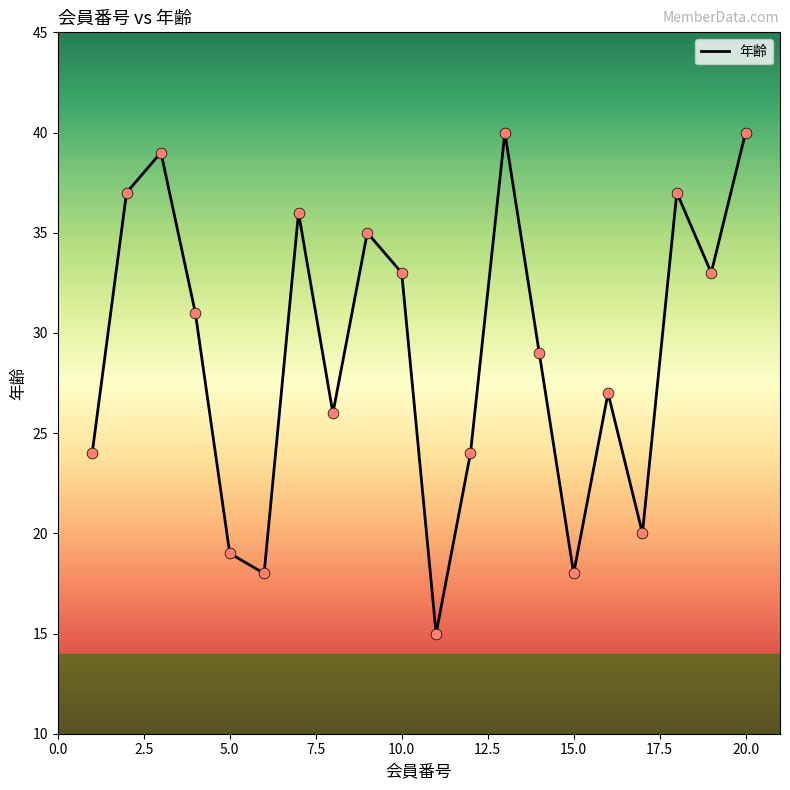

What is the difference between the maximum and minimum values?

25